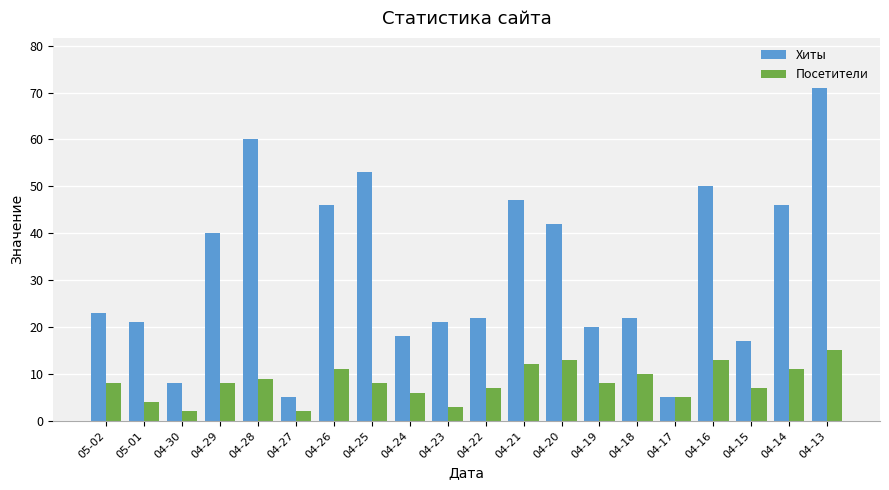

True or false: Хиты has a value of 40 at 04-29.

True